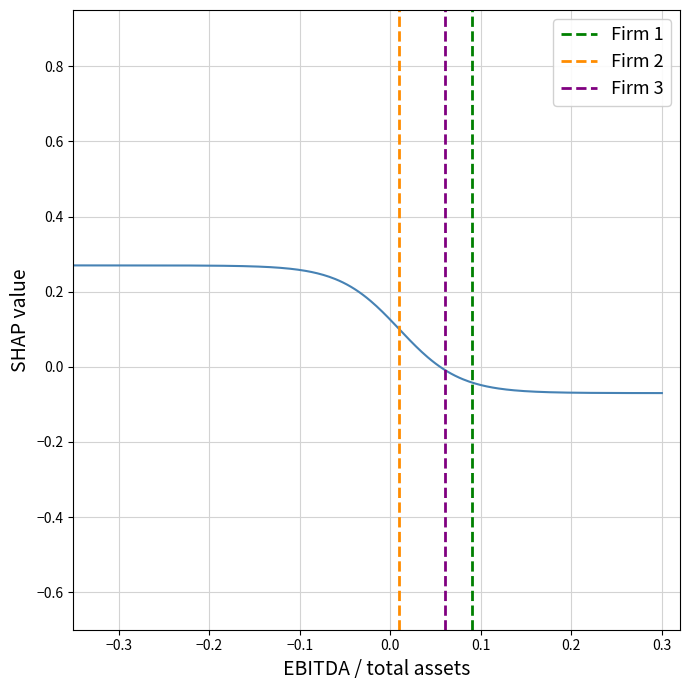

Which series has the largest total across all categories?

Firm 1